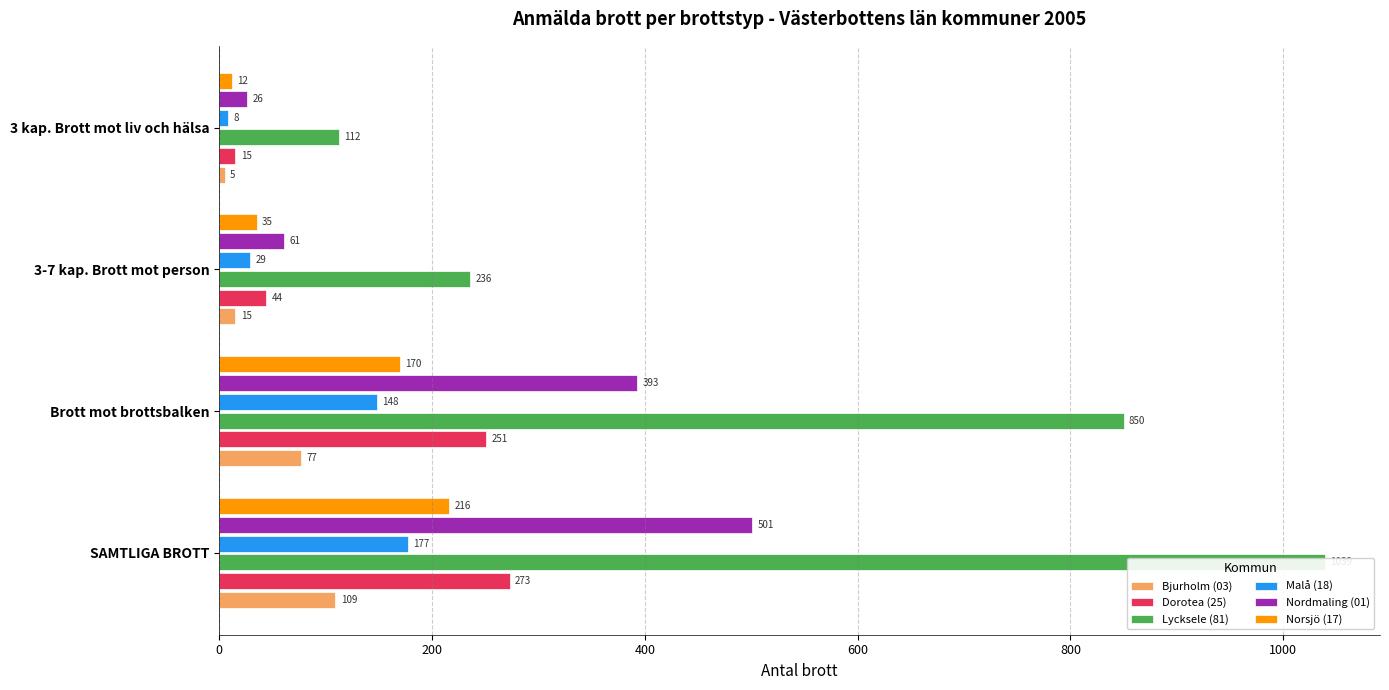

The value of Nordmaling (01) at Brott mot brottsbalken is 393. True or false?

True